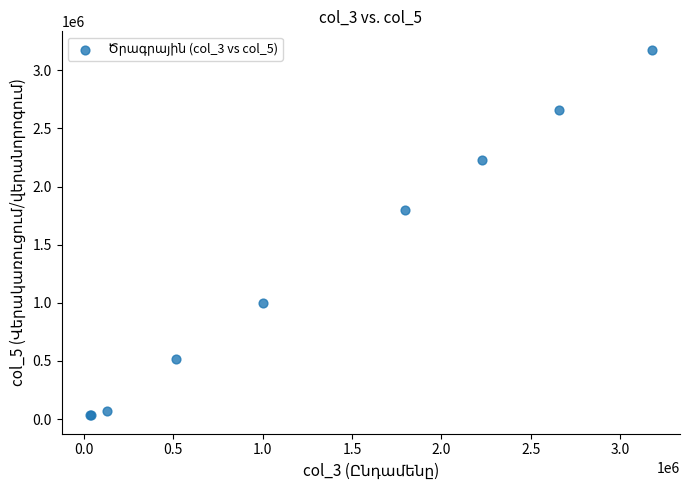

What Y value in the scatter plot is closest to 1604577?

1797908.1